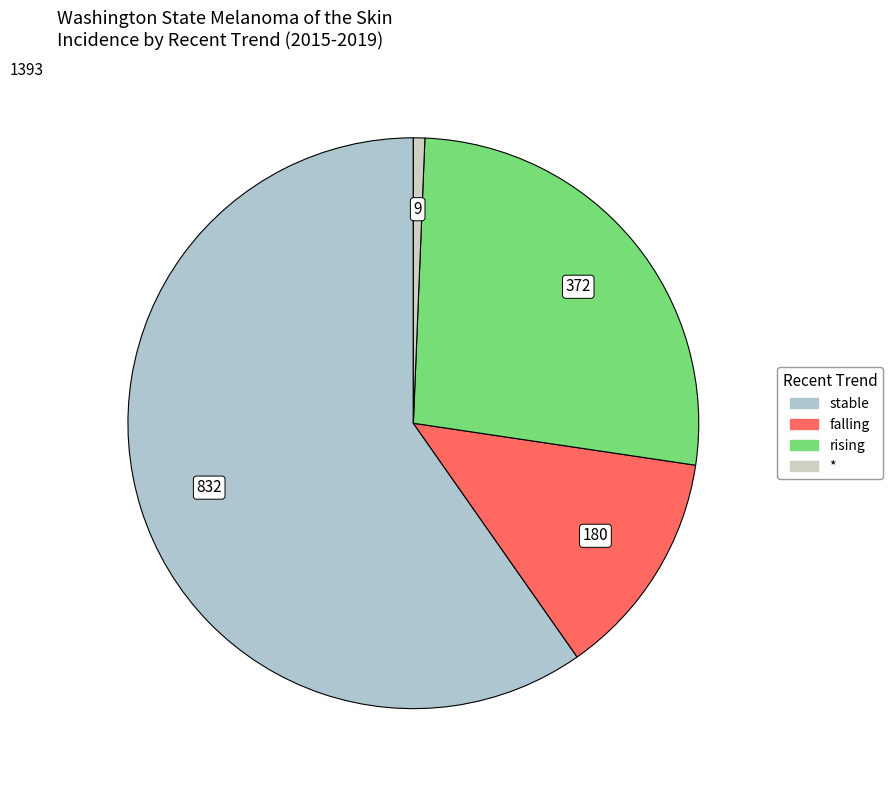

What is the ratio of the value at * to the value at stable?

0.0